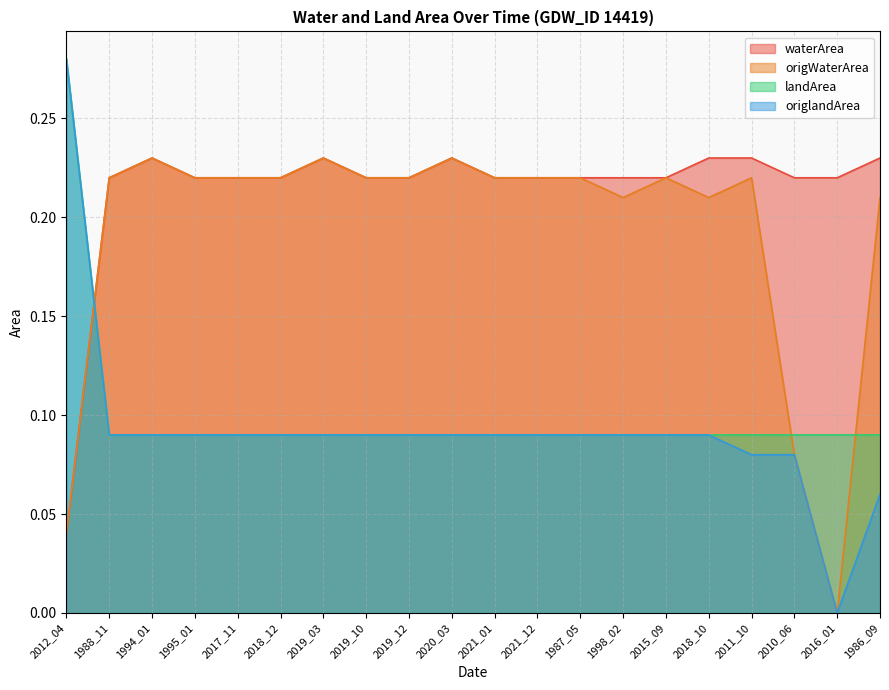

True or false: origlandArea and waterArea cross at least once.

True